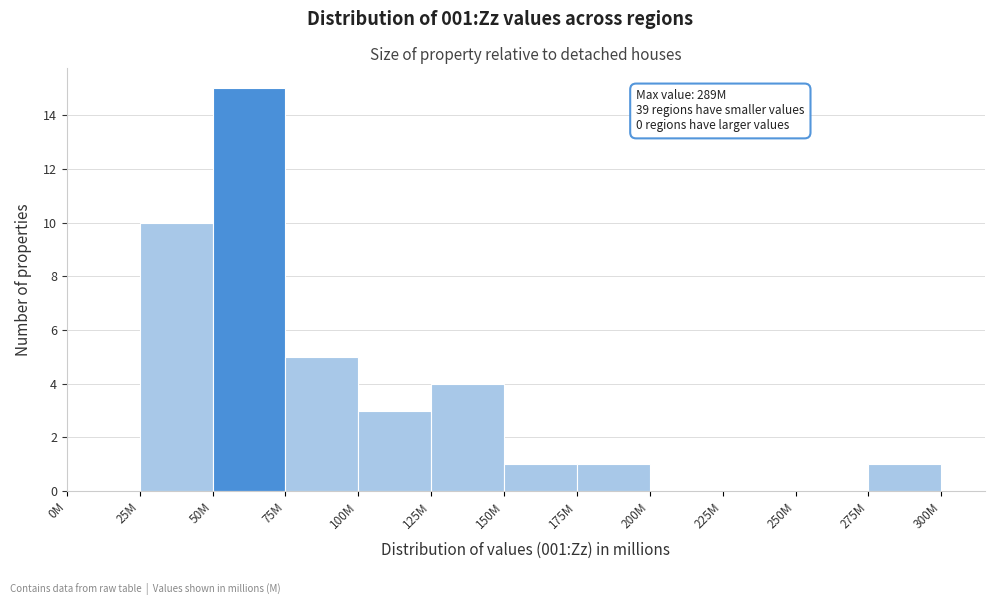

Reading left to right, transcribe all the data shown in this chart.

0M=0	25M=10	50M=15	75M=5	100M=3	125M=4	150M=1	175M=1	200M=0	225M=0	250M=0	275M=1